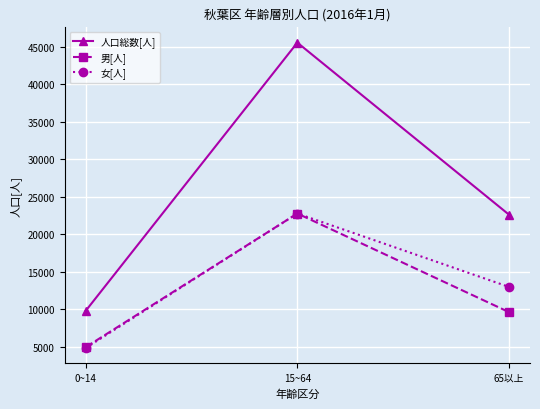

Is the value of 男[人] at 0~14 greater than the value of 女[人] at 65以上?

No